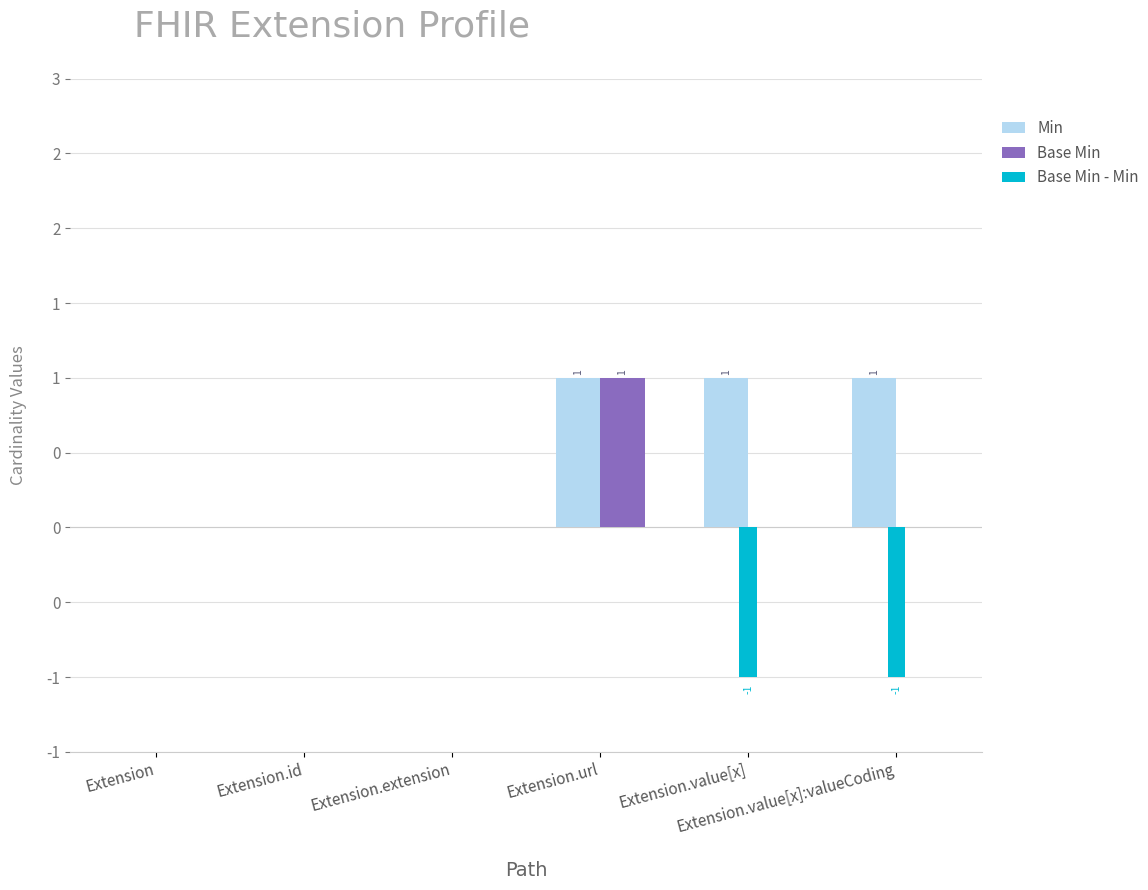

What are all the series names shown in the legend?

Min, Base Min, Base Min - Min